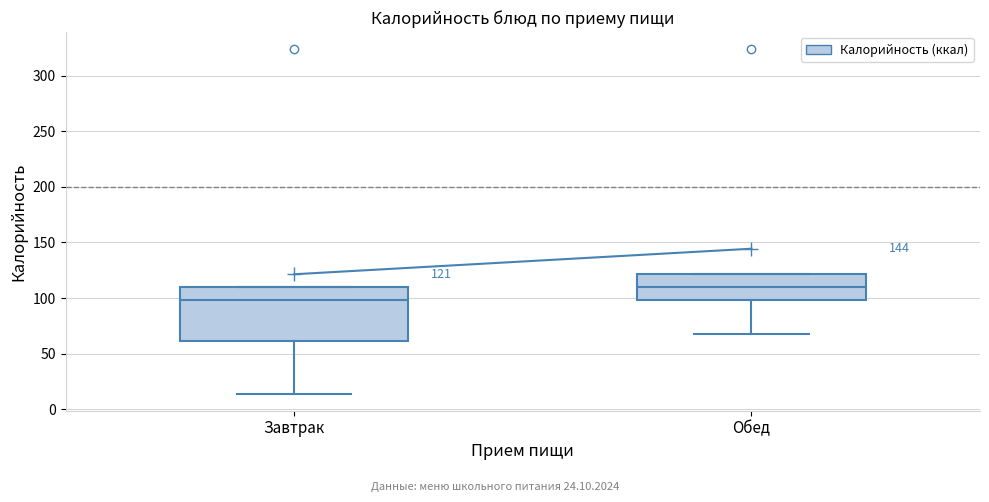

Which box's median line is the lowest?

Завтрак